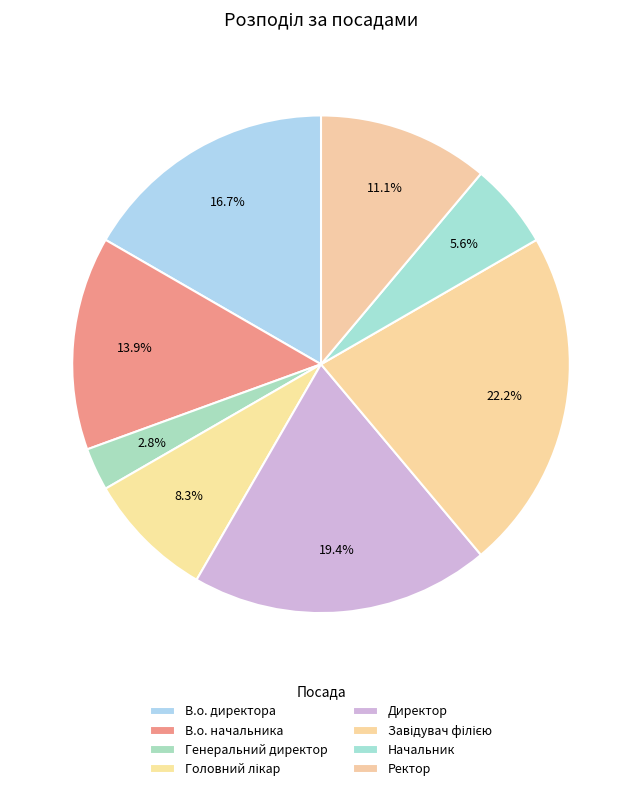

What portion of the pie excludes Генеральний директор?

97.2%